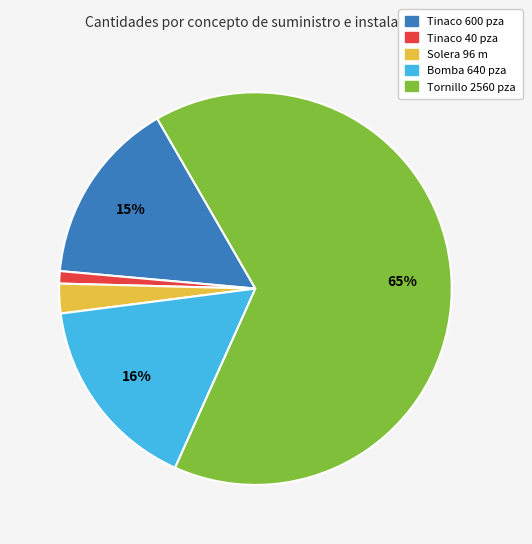

Do Tinaco 40 pza and Tinaco 600 pza together represent more than half of the pie?

No